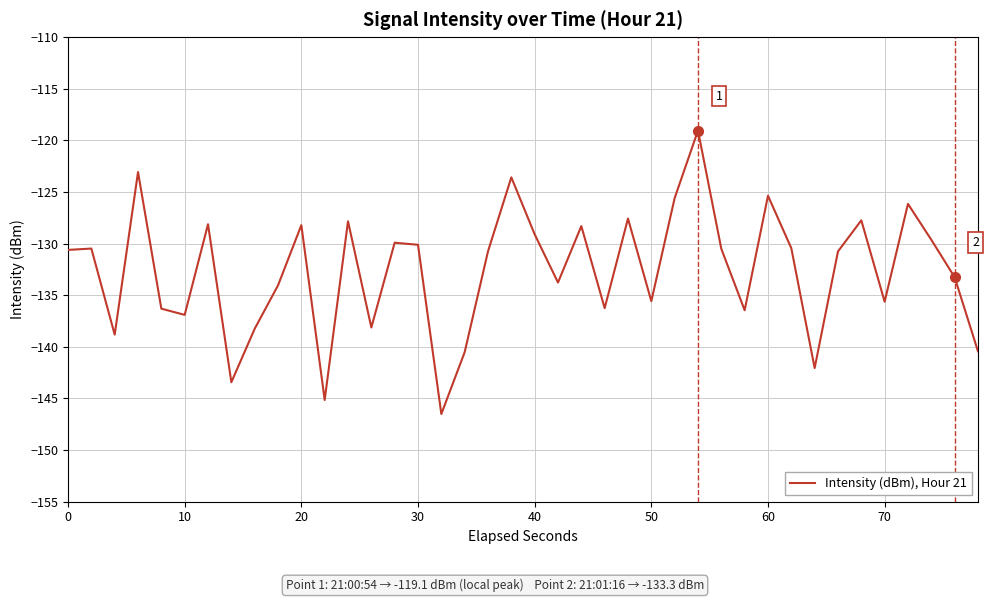

What is the difference between the maximum and minimum values?

27.5